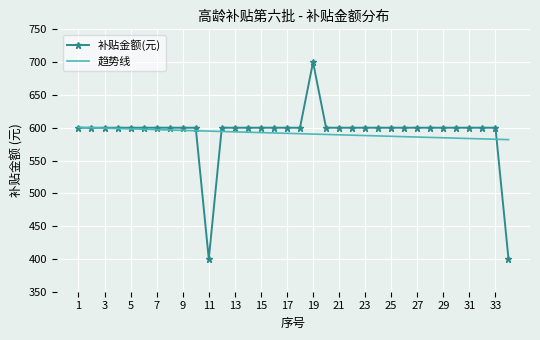

What are all the series names shown in the legend?

补贴金额(元), 趋势线